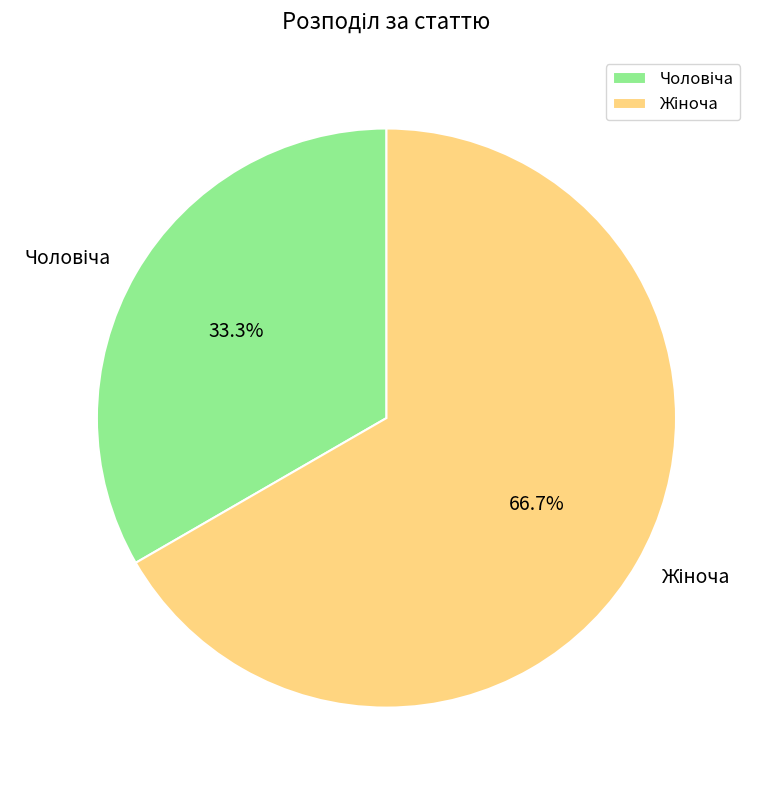

Rank the categories by value from lowest to highest.

Чоловіча, Жіноча